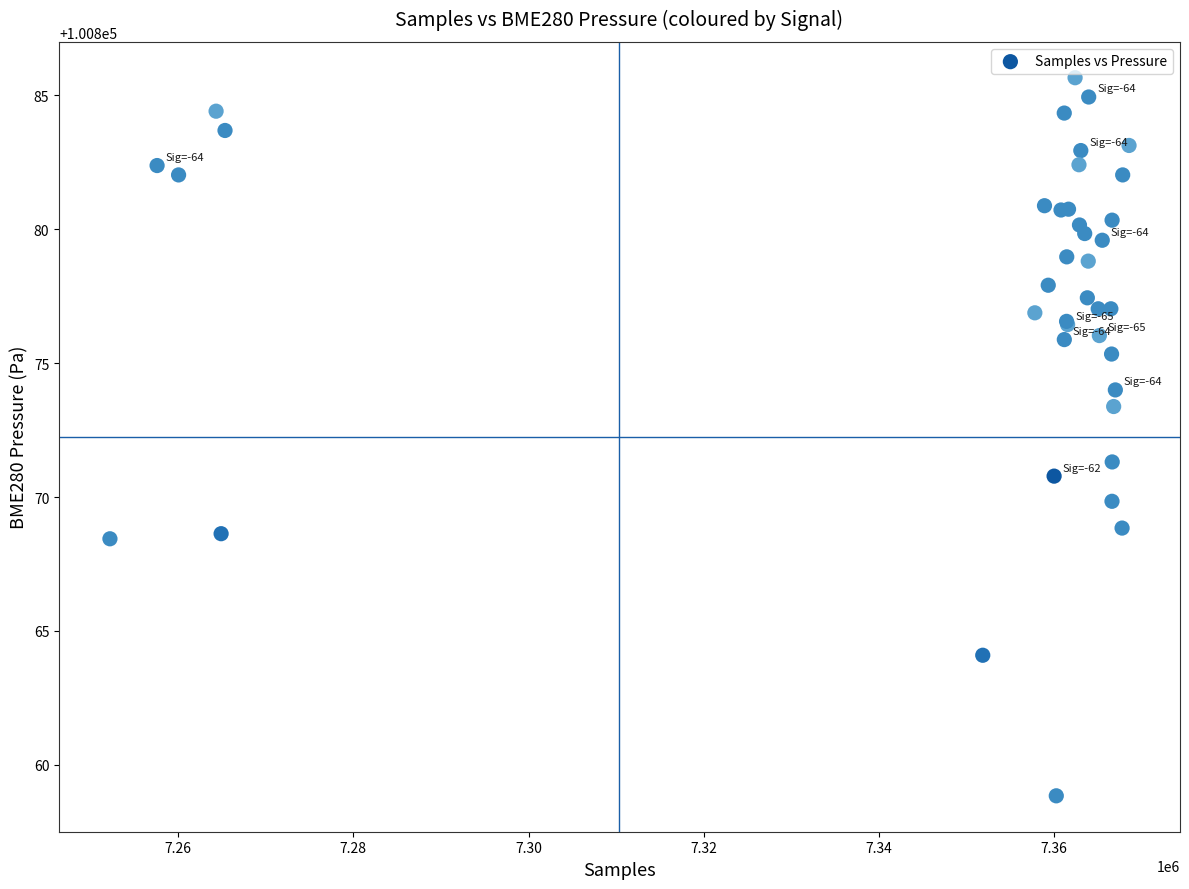

What Y value in the scatter plot is closest to 100872?

100871.3